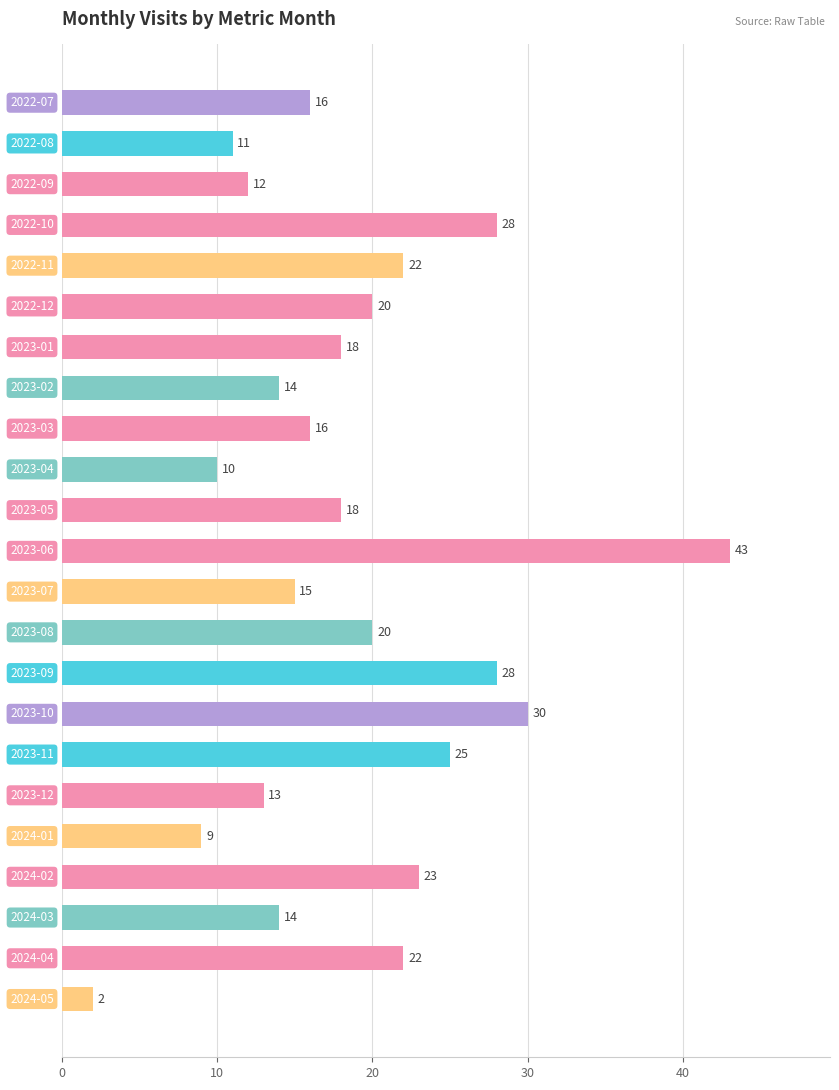

What is the maximum value shown in the chart?

43